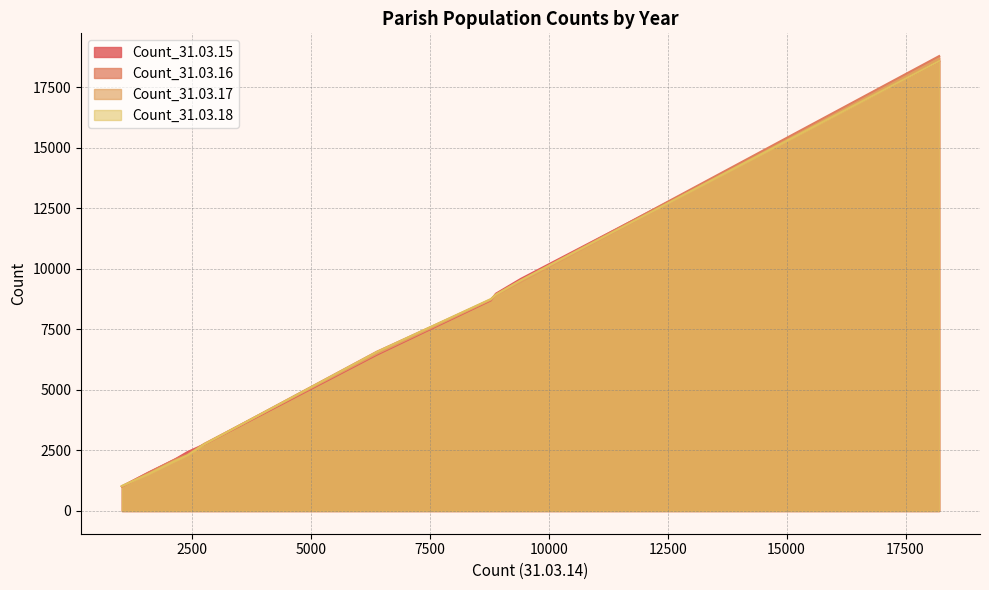

In Count_31.03.15, how many points are higher than both neighbors (excluding endpoints)?

0